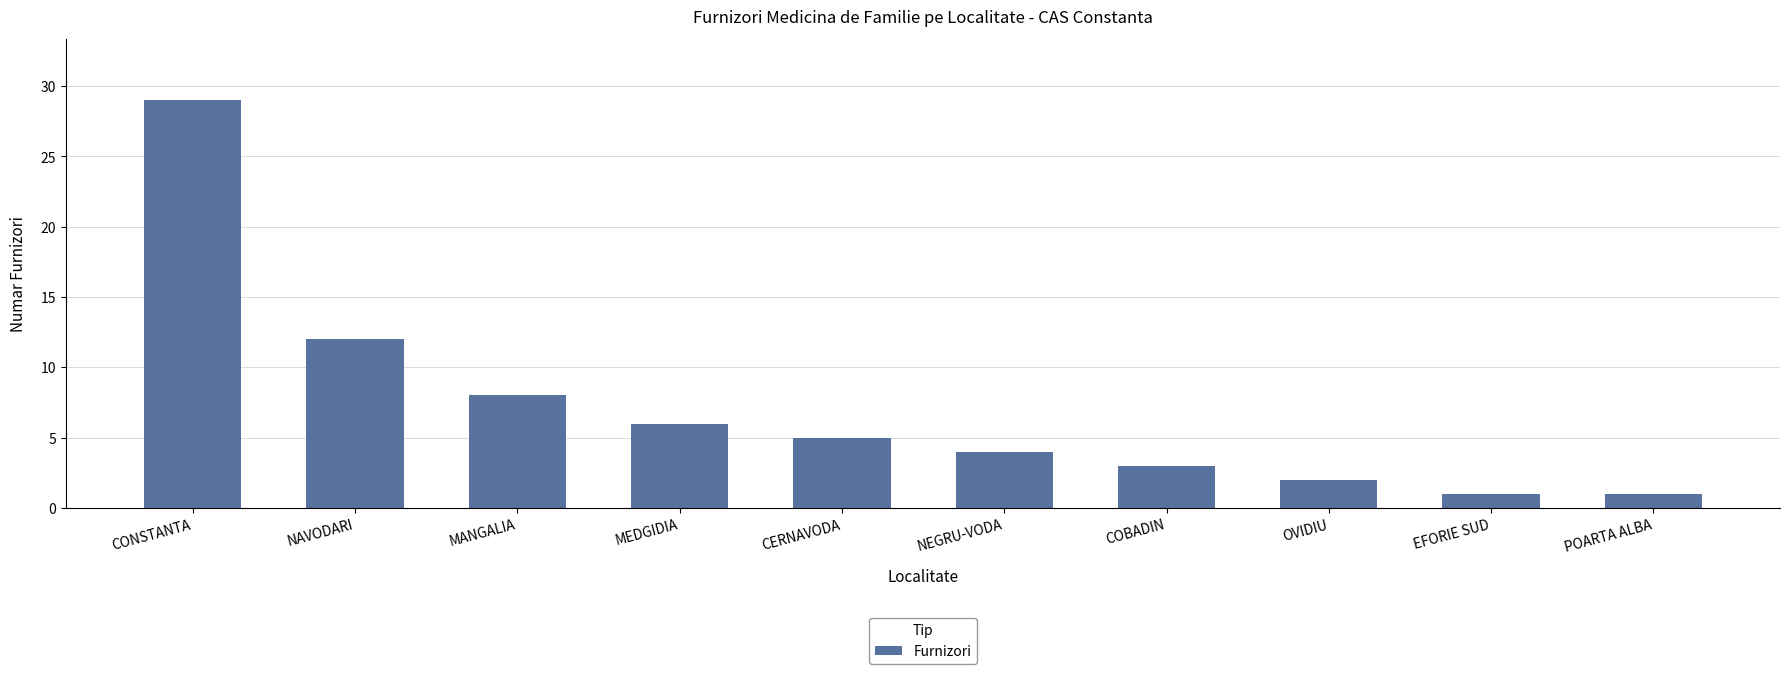

Reading right to left, list all the values displayed in this chart.

POARTA ALBA=1	EFORIE SUD=1	OVIDIU=2	COBADIN=3	NEGRU-VODA=4	CERNAVODA=5	MEDGIDIA=6	MANGALIA=8	NAVODARI=12	CONSTANTA=29